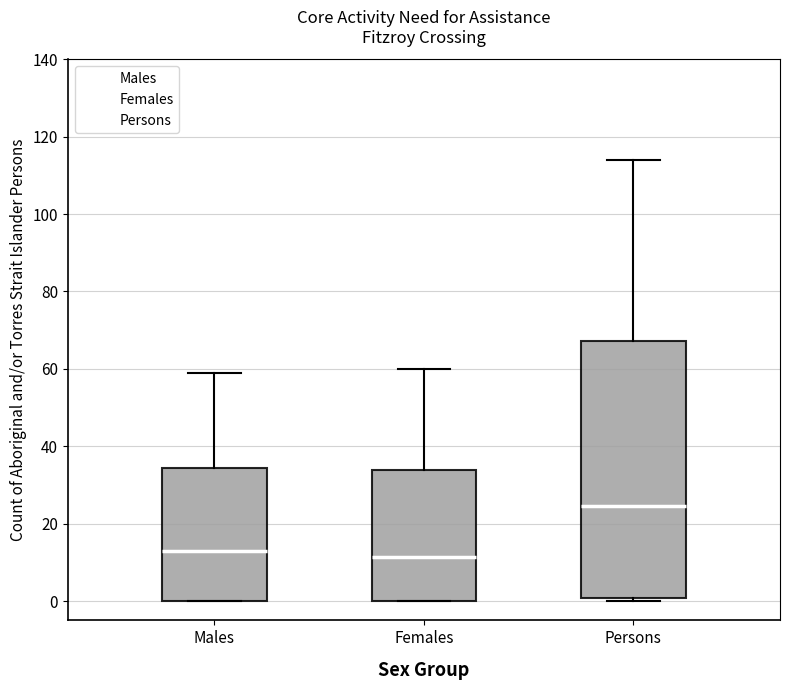

Reading left to right, transcribe this box plot: for each box, give where its median line is, the range the box spans, and where its two whiskers end, as read against the y-axis. The values are not printed on the chart, so give them approximately, as read against the axis.

Males: median 14, box 0 to 34, whiskers 0 to 60
Females: median 12, box 0 to 34, whiskers 0 to 60
Persons: median 24, box 0 to 68, whiskers 0 (just below the box's lower edge) to 114